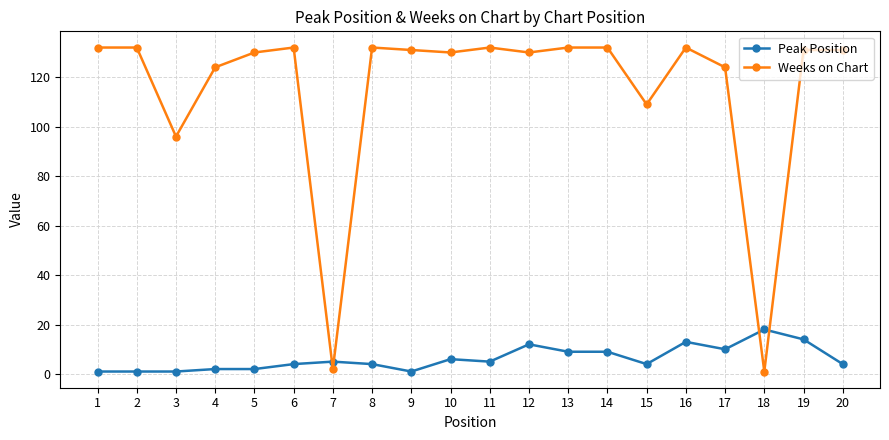

True or false: Weeks on Chart has more than 1 points higher than both neighbors.

True